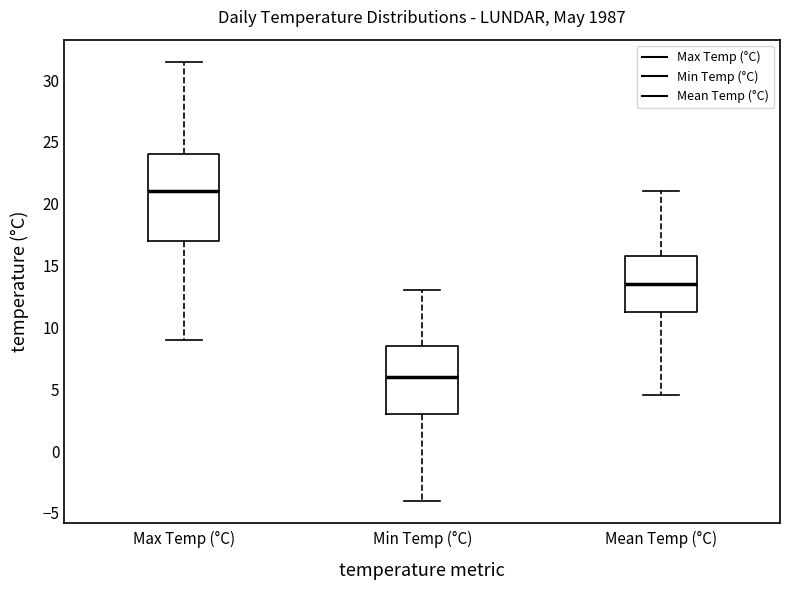

Reading left to right, transcribe this box plot: for each box, give where its median line is, the range the box spans, and where its two whiskers end, as read against the y-axis. The values are not printed on the chart, so give them approximately, as read against the axis.

Max Temp (°C): median 21.0, box 17.0 to 24.0, whiskers 9.0 to 31.5
Min Temp (°C): median 6.0, box 3.0 to 8.5, whiskers -4.0 to 13.0
Mean Temp (°C): median 13.5, box 11.5 to 16.0, whiskers 4.5 to 21.0